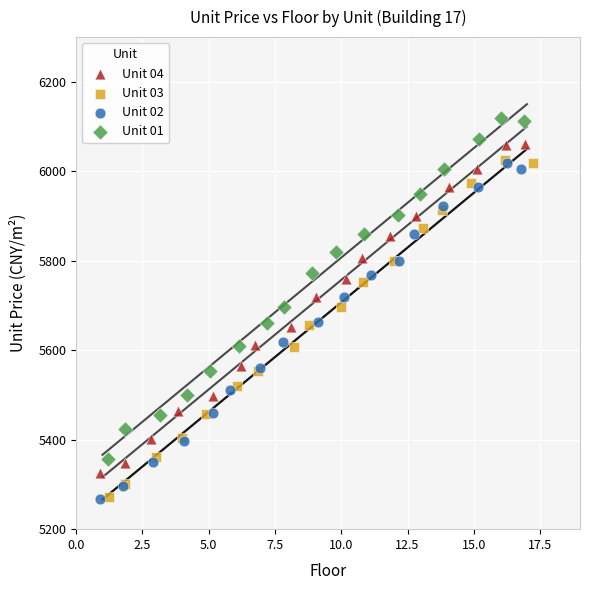

What are all the series names shown in the legend?

Unit 04, Unit 03, Unit 02, Unit 01